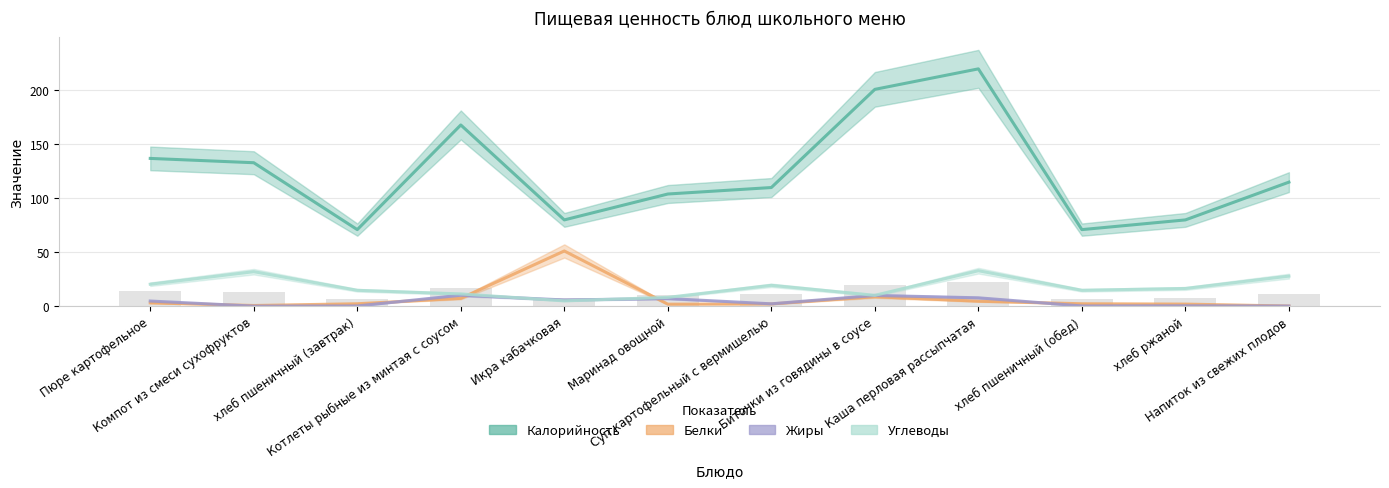

What is the difference between the highest and lowest values at Маринад овощной?

102.1